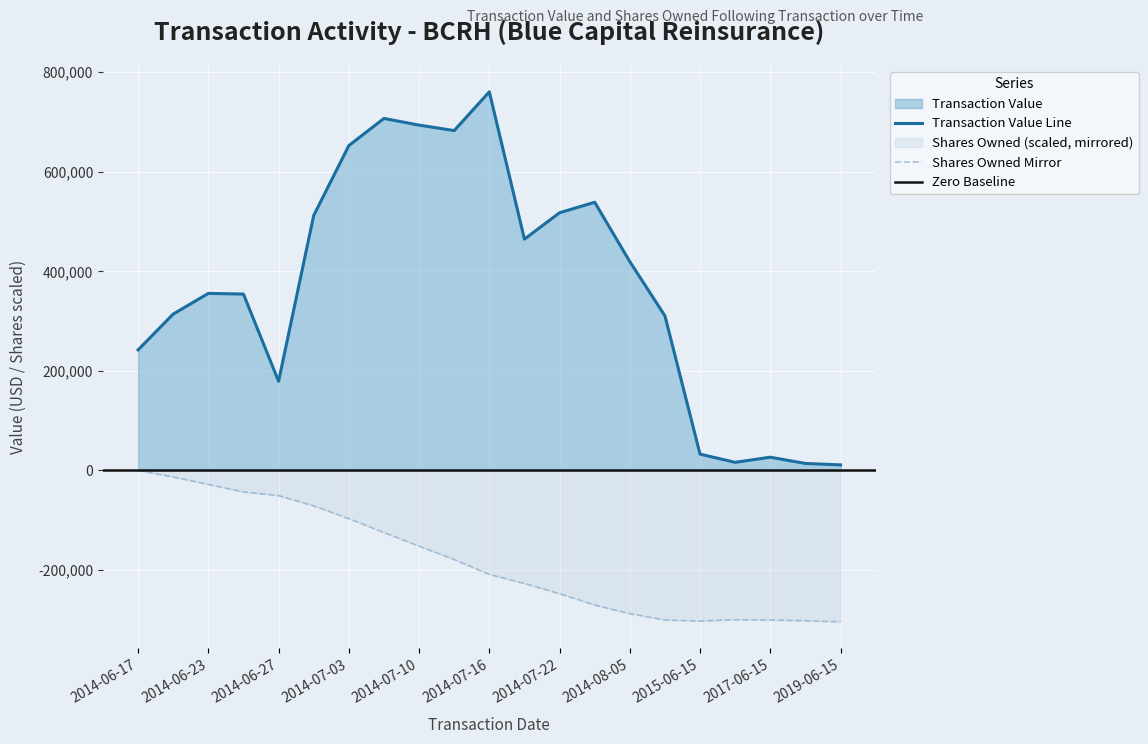

Between 2015-06-15 and 2018-06-15, which series saw the biggest shift?

Transaction Value